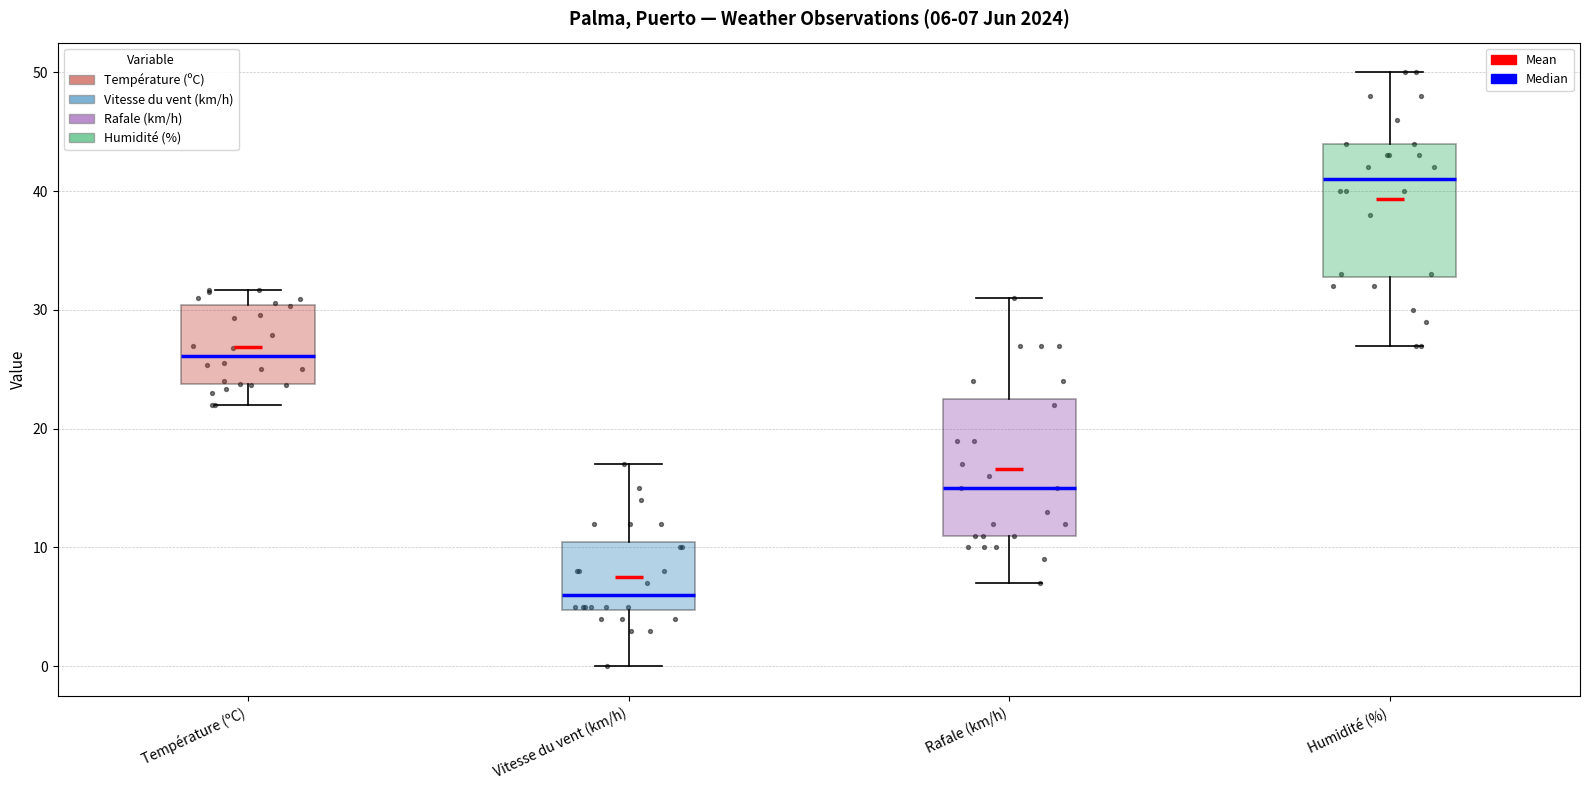

Which box's median line is the highest?

Humidité (%)